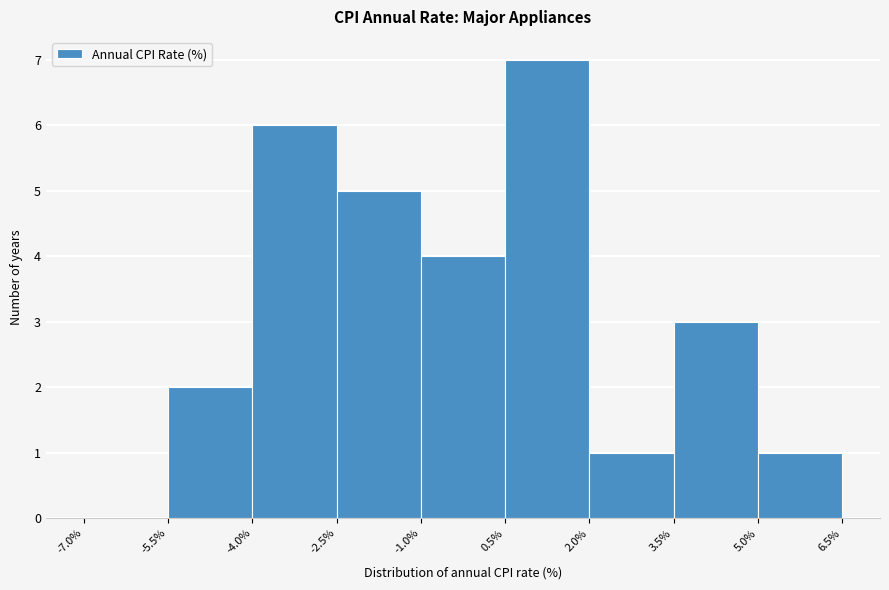

Reading left to right, list every bar in this chart as the range it spans on the x-axis followed by its height. The values are not printed on the chart, so give them approximately, as read against the axis.

-7.0% to -5.5%: 0
-5.5% to -4.0%: 2
-4.0% to -2.5%: 6
-2.5% to -1.0%: 5
-1.0% to 0.5%: 4
0.5% to 2.0%: 7
2.0% to 3.5%: 1
3.5% to 5.0%: 3
5.0% to 6.5%: 1